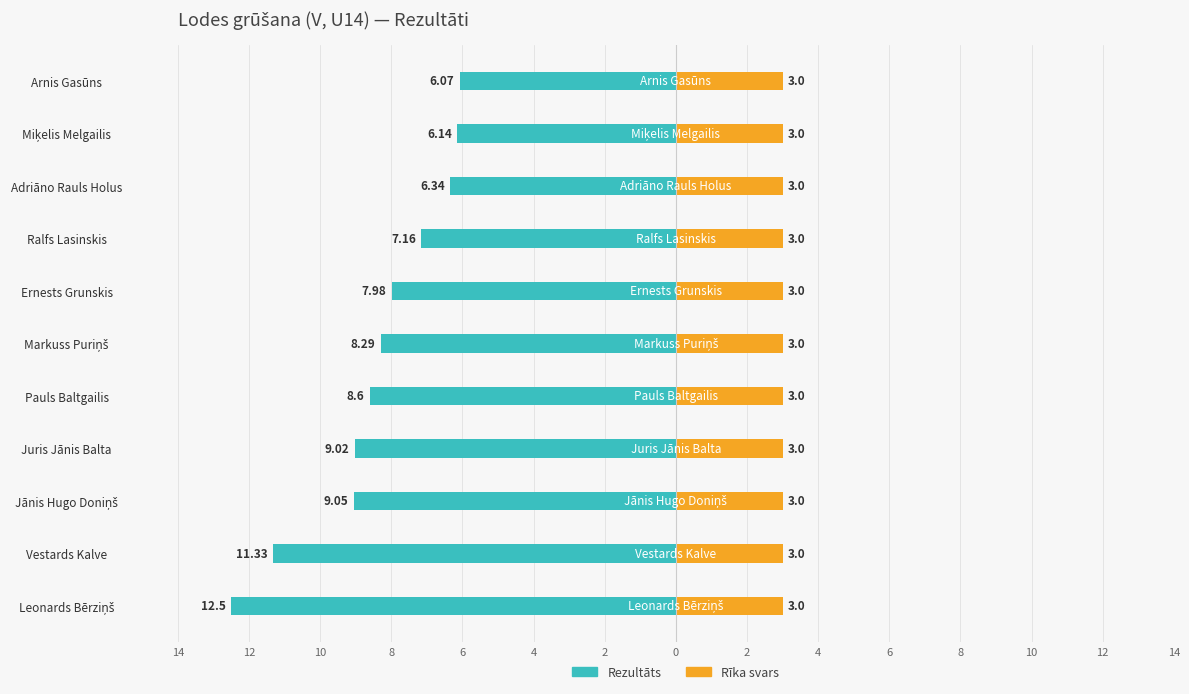

How many categories are shown in the chart?

11